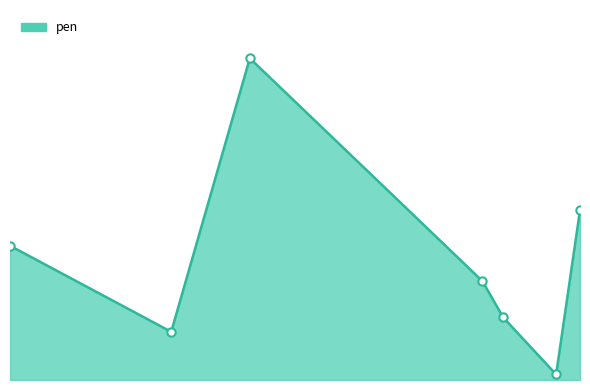

Does the chart have visible grid lines?

No